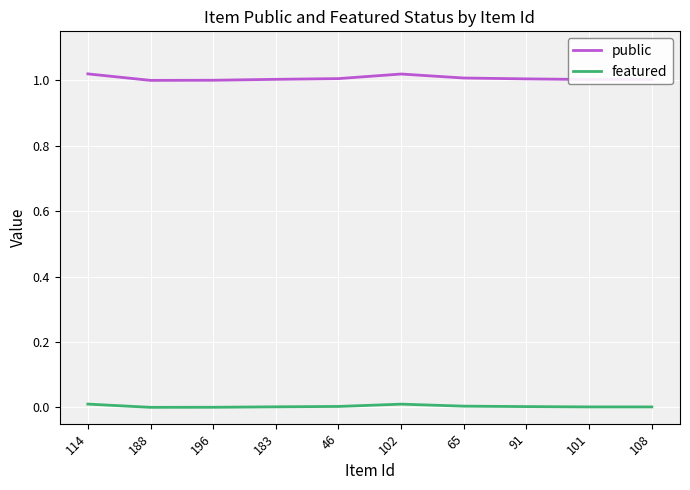

How many lines are shown in the chart?

2